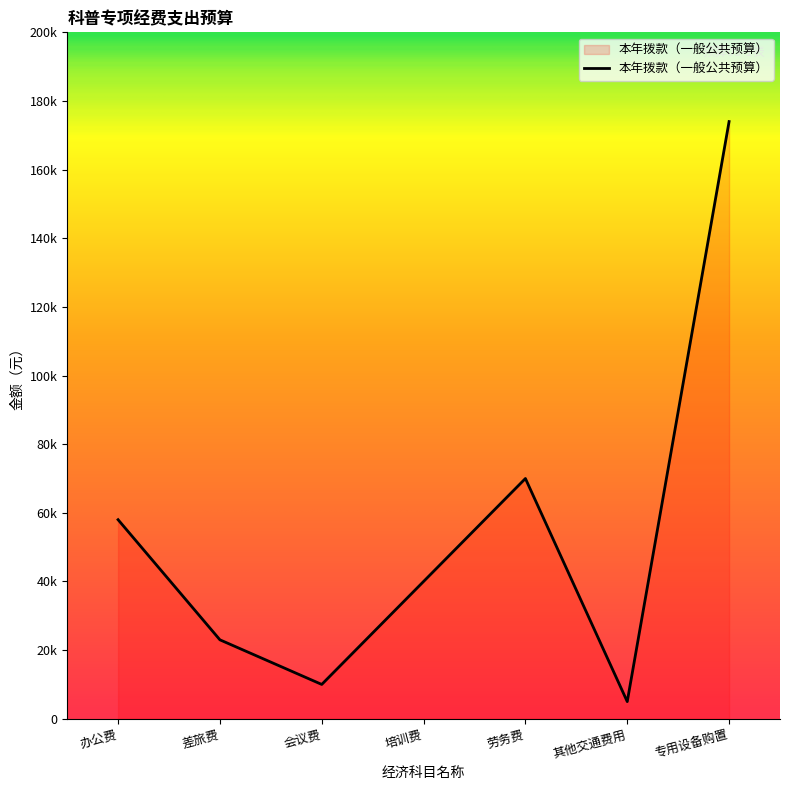

Rank the categories by value from highest to lowest.

专用设备购置, 劳务费, 办公费, 培训费, 差旅费, 会议费, 其他交通费用